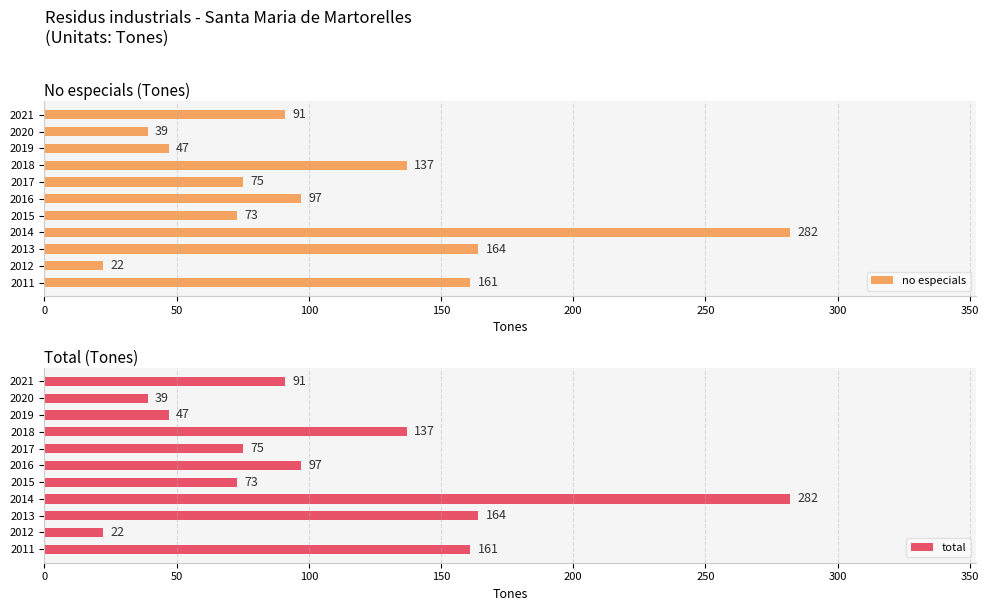

How many data points in no especials are less than 91?

5